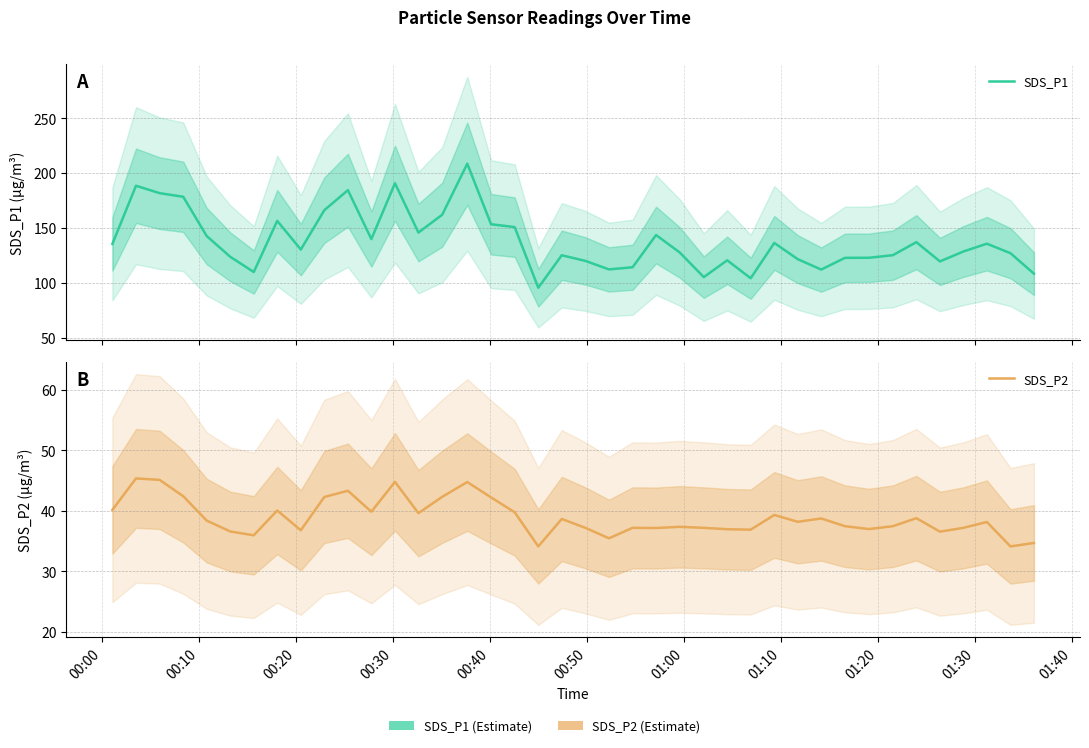

What is the minimum value for SDS_P1?

95.5